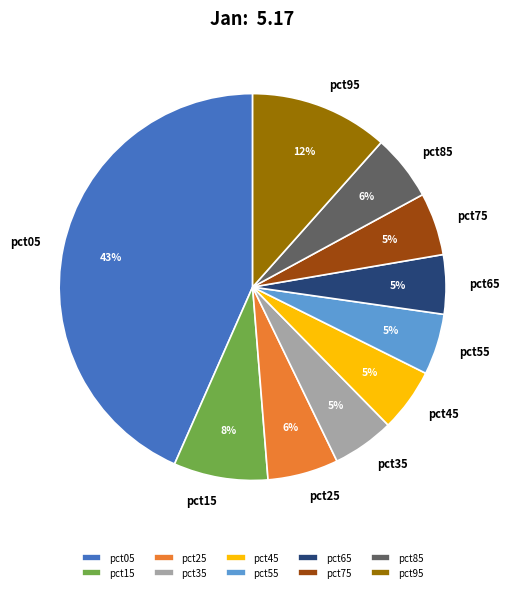

Is it true that pct75 is 5% of the pie?

True